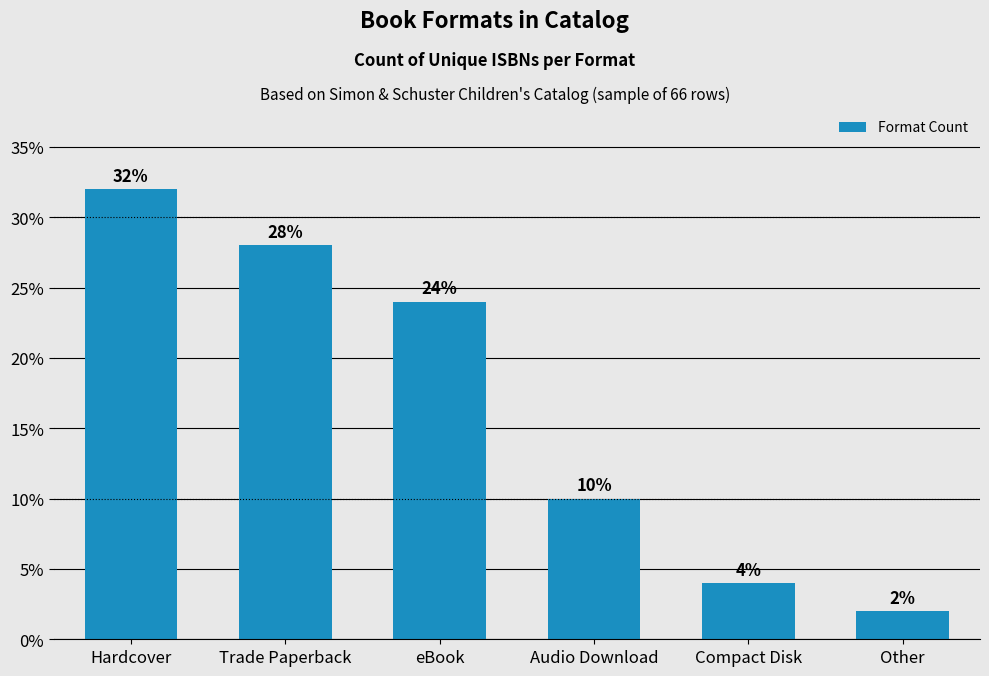

Rank the categories by value from highest to lowest.

Hardcover, Trade Paperback, eBook, Audio Download, Compact Disk, Other